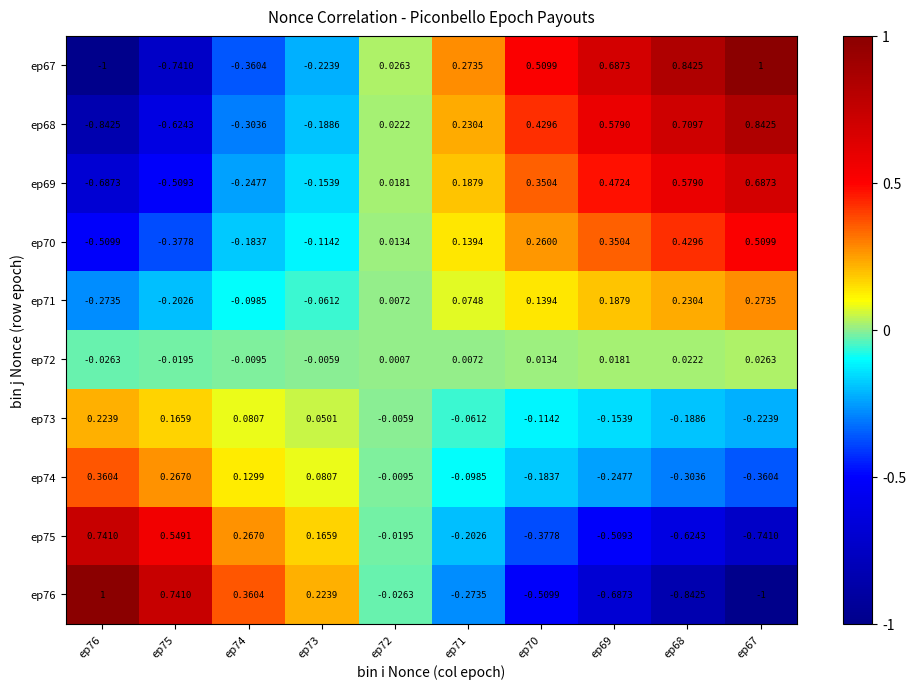

Is the value of ep68 at ep75 greater than the value of ep73 at ep71?

No